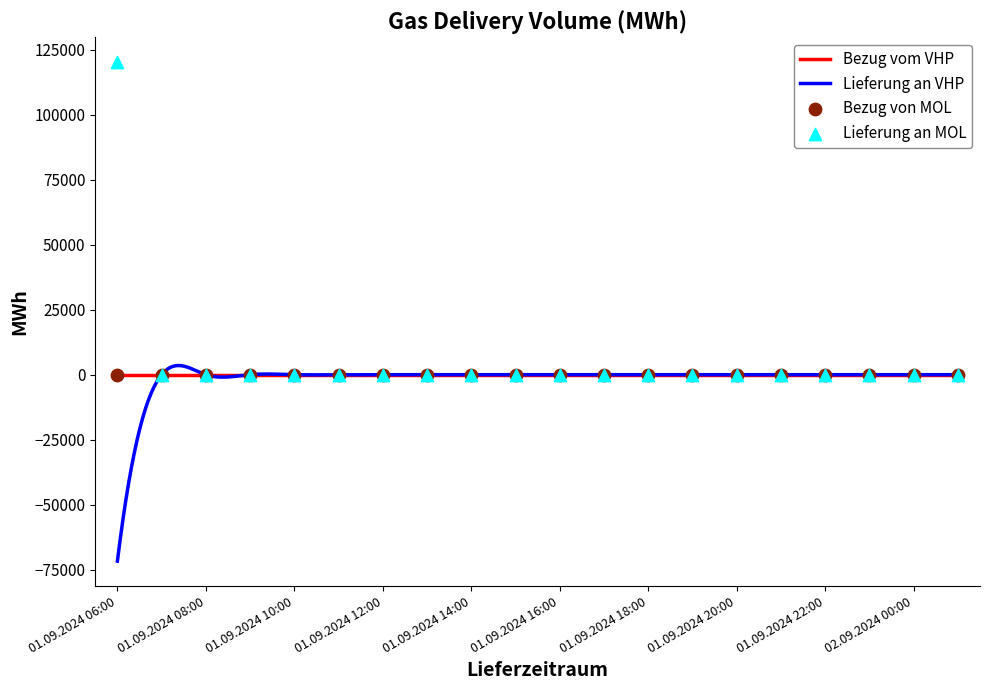

Which series has the widest spread of Y values?

Lieferung an MOL